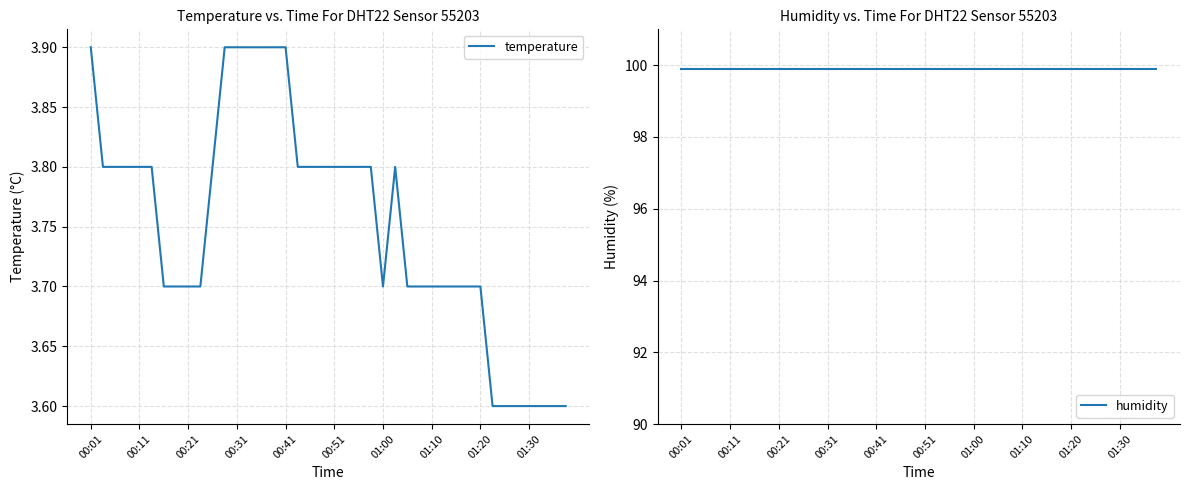

List the series in order of their peak value, highest first.

humidity, temperature